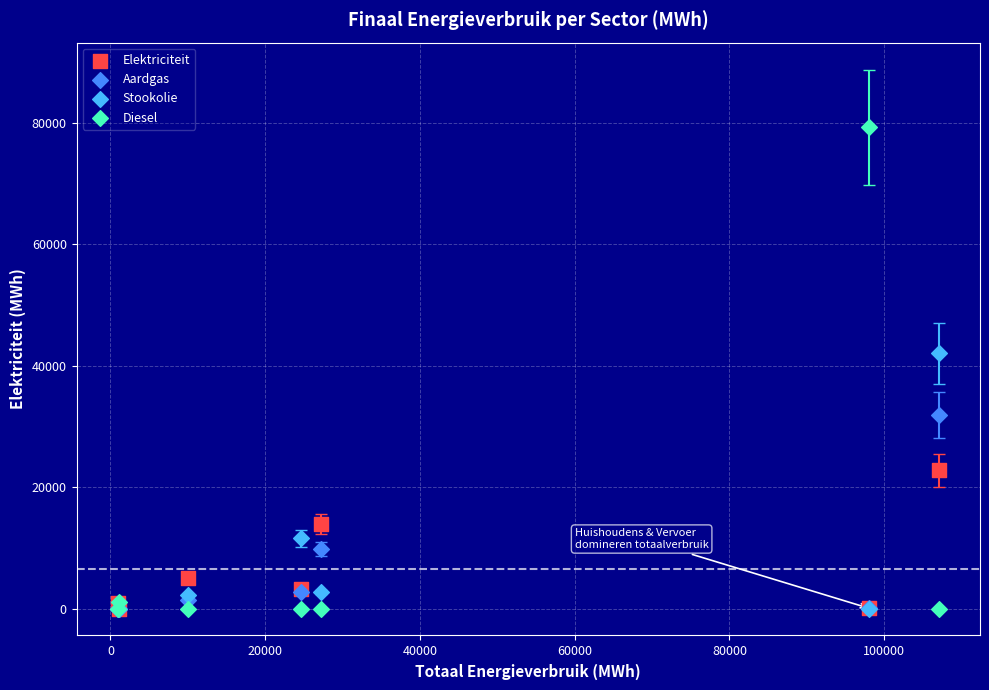

Across all series, what Y value is closest to 39632?

42048.6